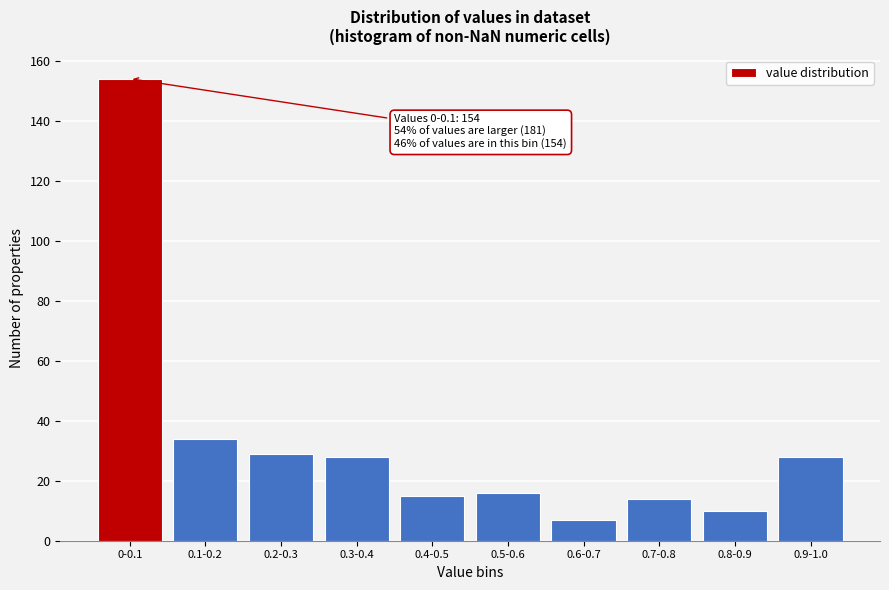

Reading left to right, extract all data points from this chart.

154	34	29	28	15	16	7	14	10	28